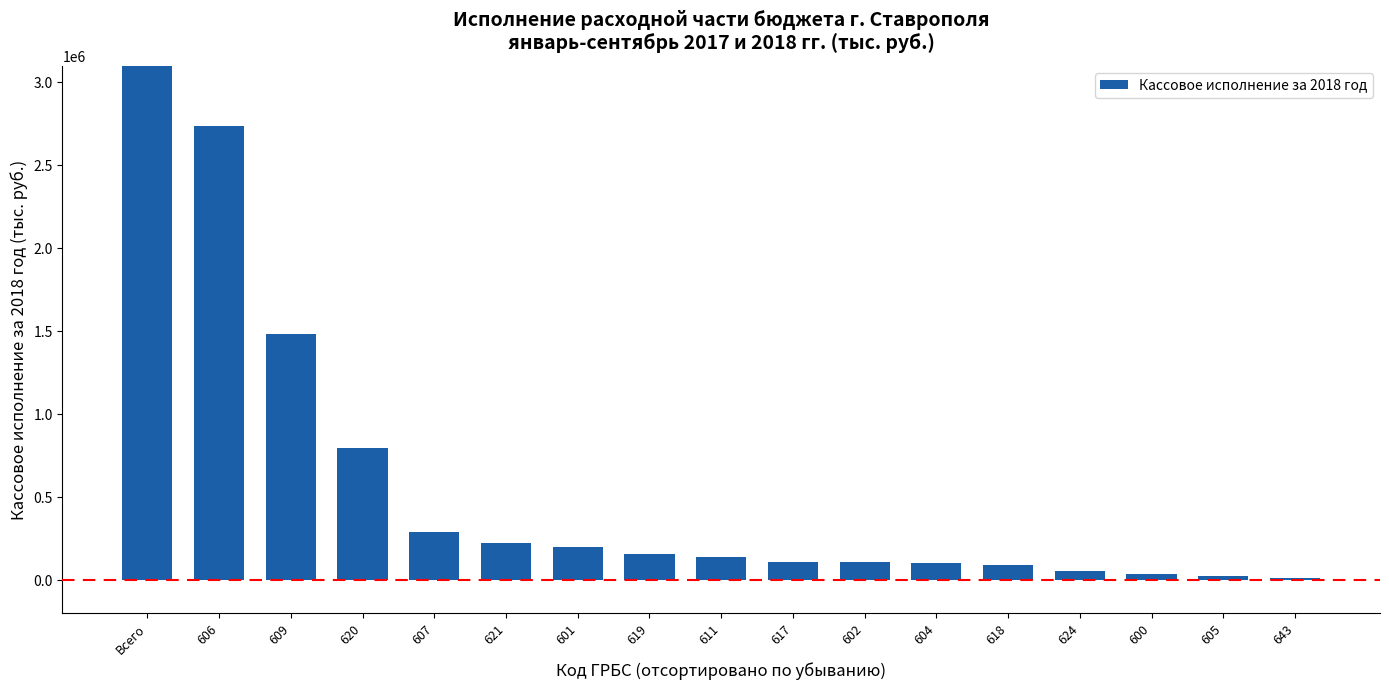

What position from the right is 600?

3